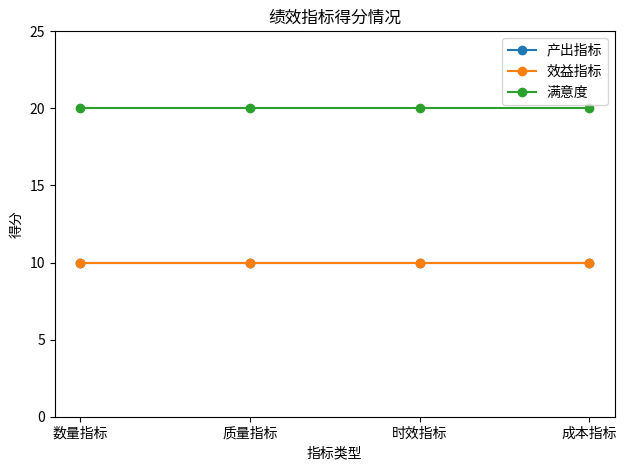

Does the chart have visible grid lines?

No